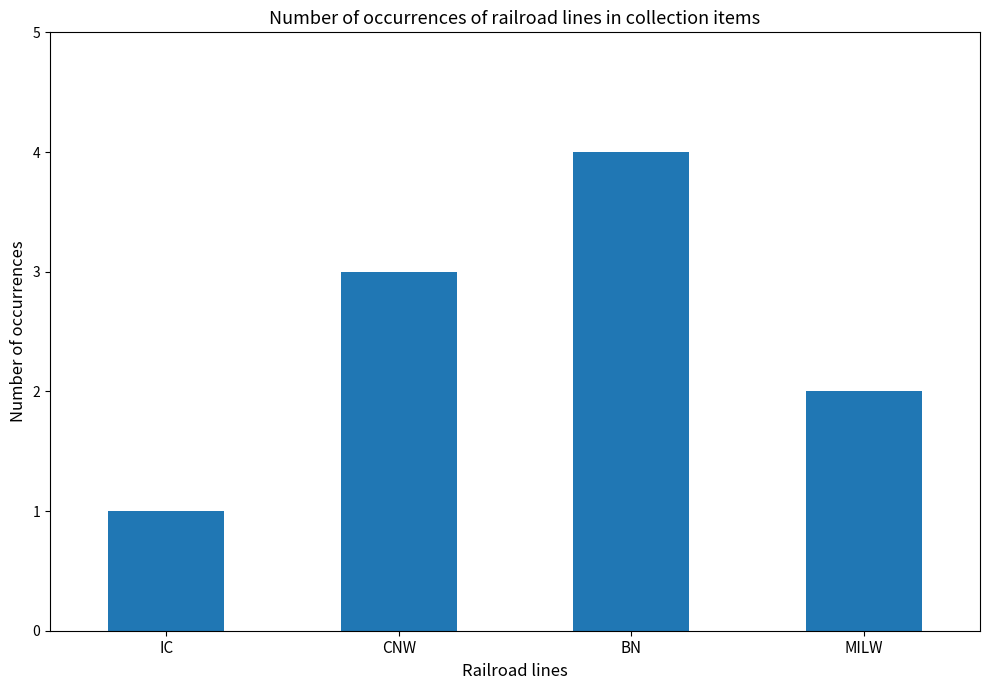

Reading left to right, extract all data points from this chart.

1	3	4	2